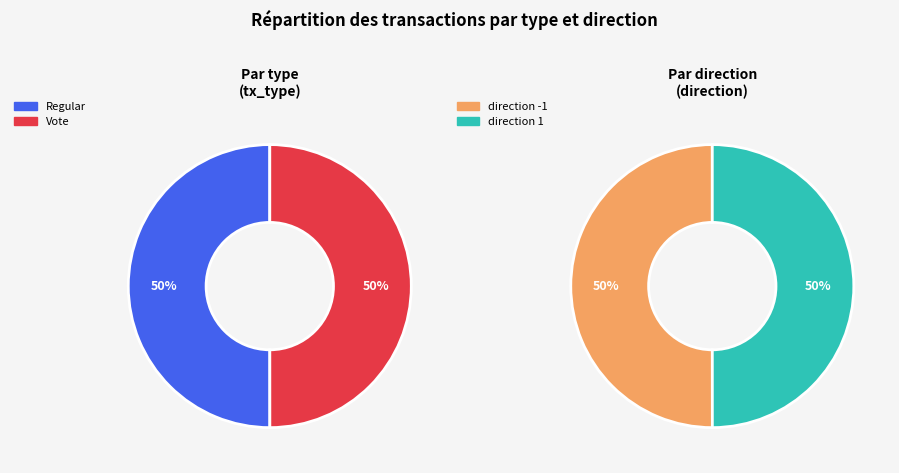

Count the number of slices in the pie.

4